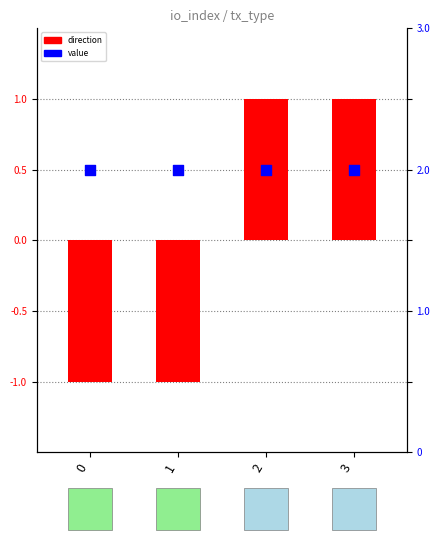

At how many categories does at least one series exceed 0?

4